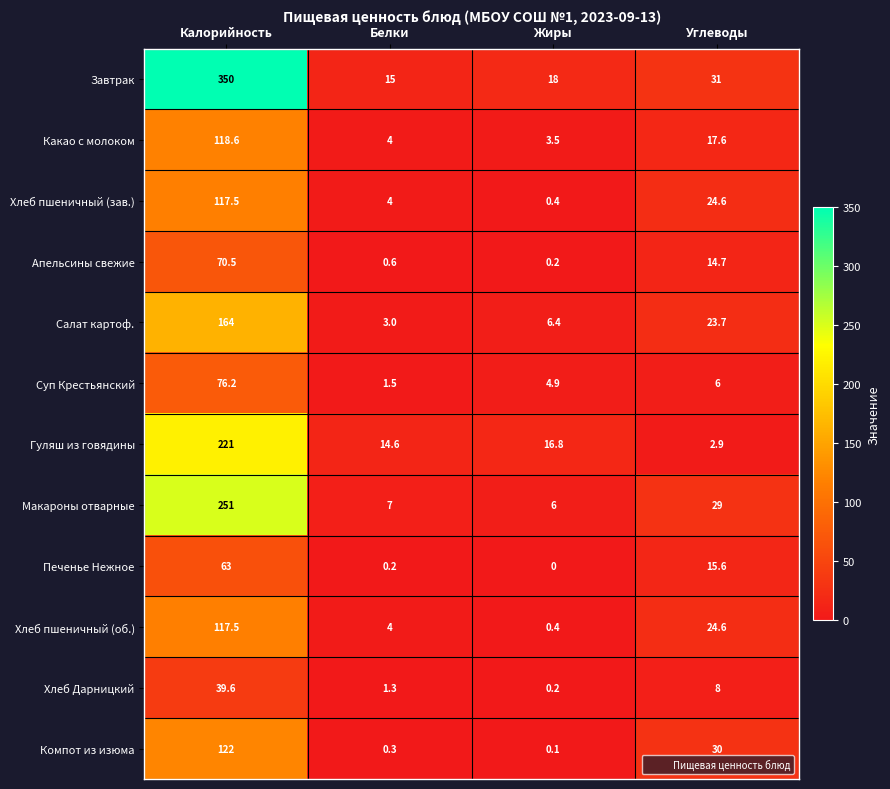

Which series has the widest spread of values?

Завтрак